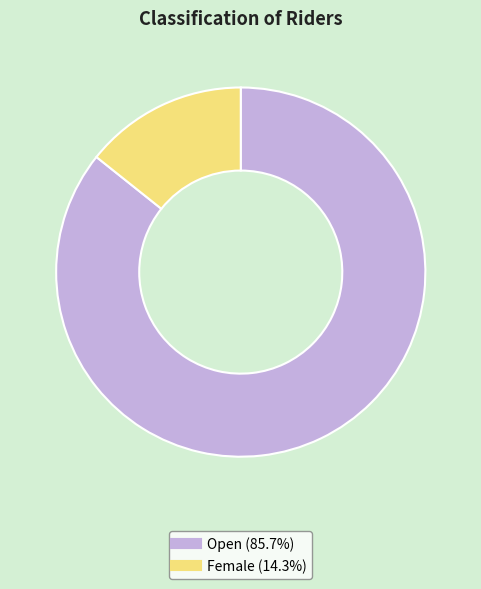

Does any single category account for the majority?

Yes